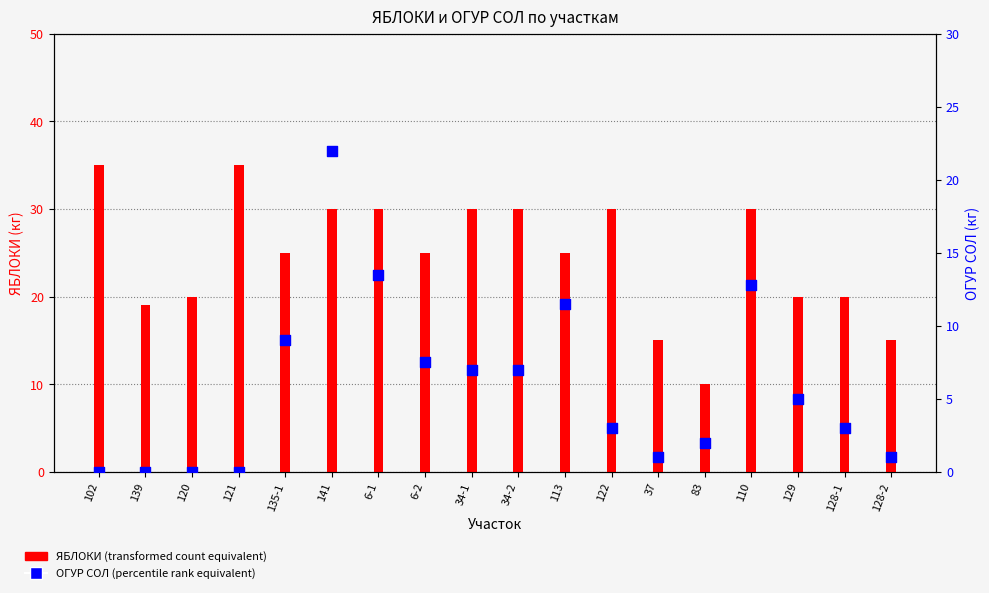

What is the total value across all series at 122?

33.0